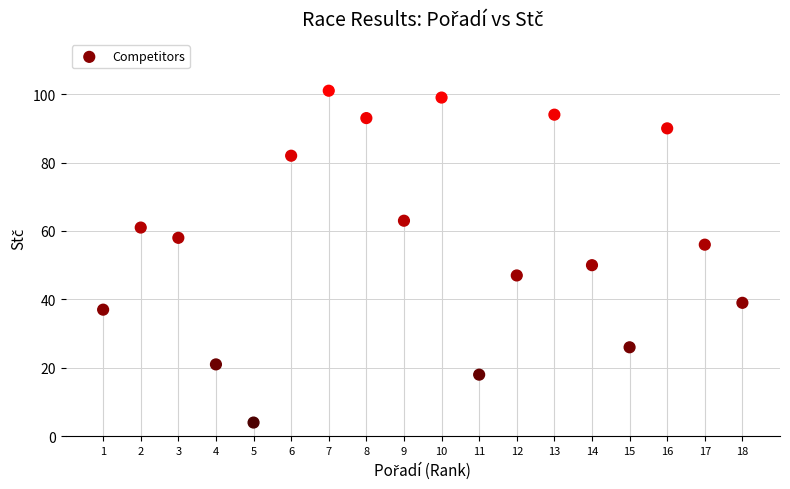

What is the range of Y values (max minus min)?

97